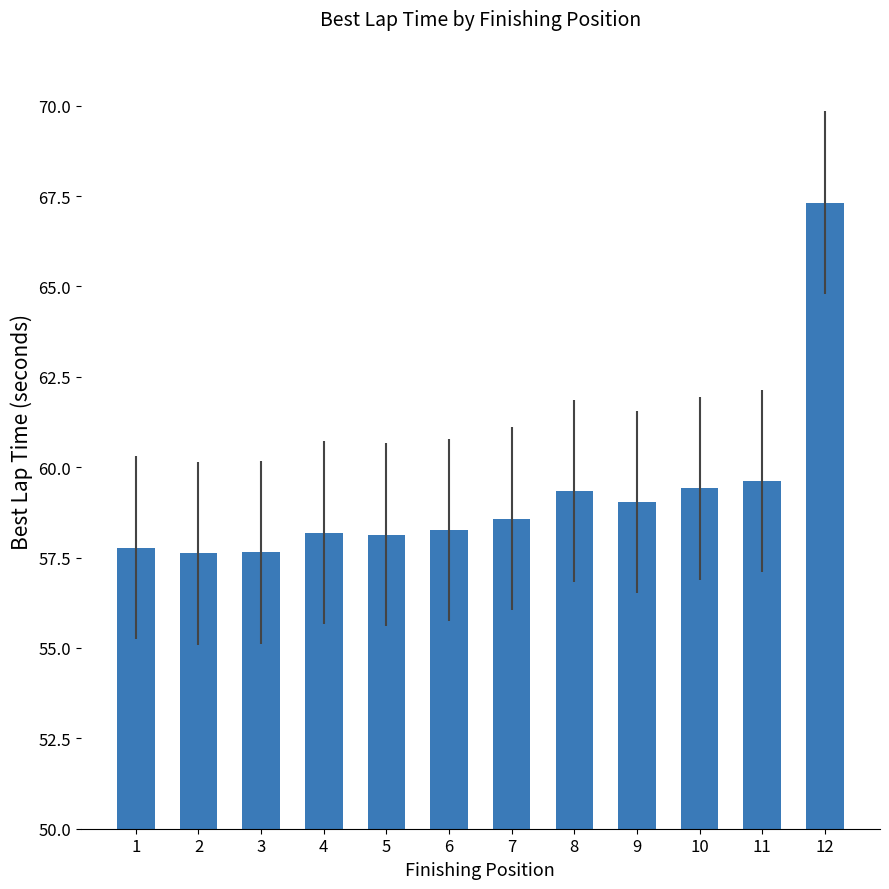

What is the value of the 7th bar from the left?

58.6